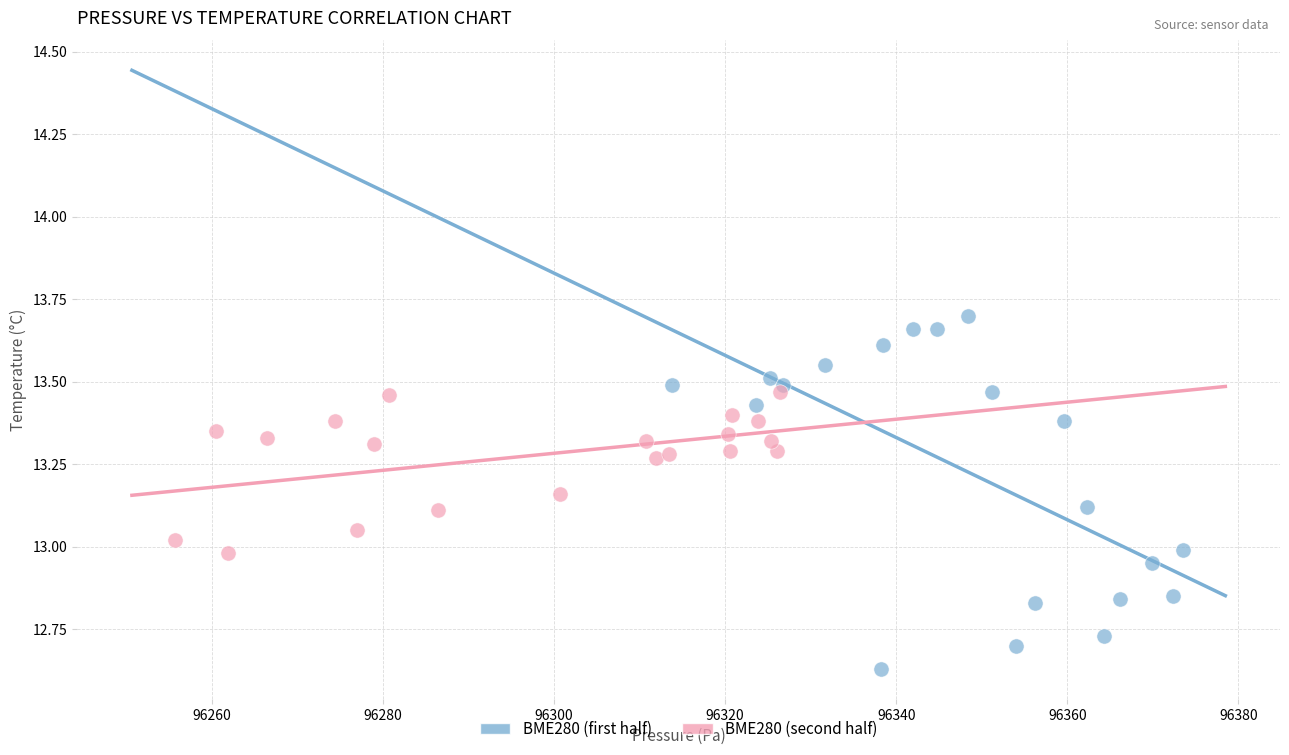

What are all the series names shown in the legend?

BME280 (first half), BME280 (second half)